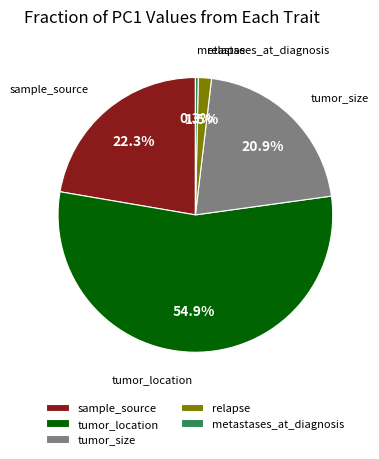

Which slice represents more than half of the pie?

tumor_location